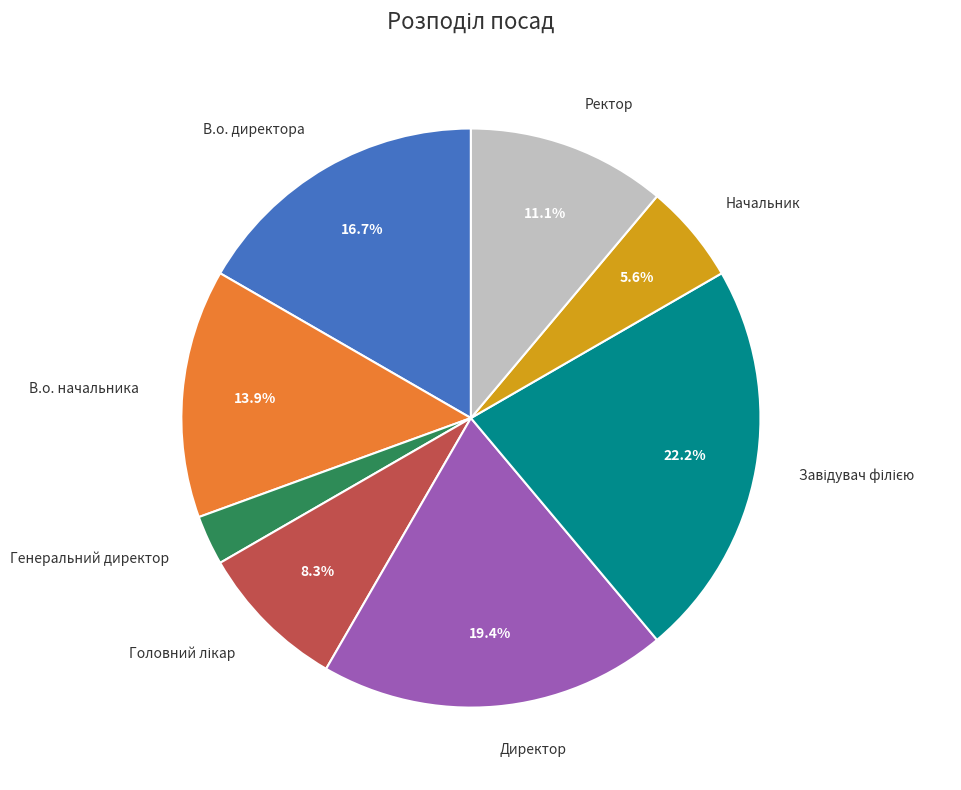

What is the smallest slice in the pie chart?

Генеральний директор